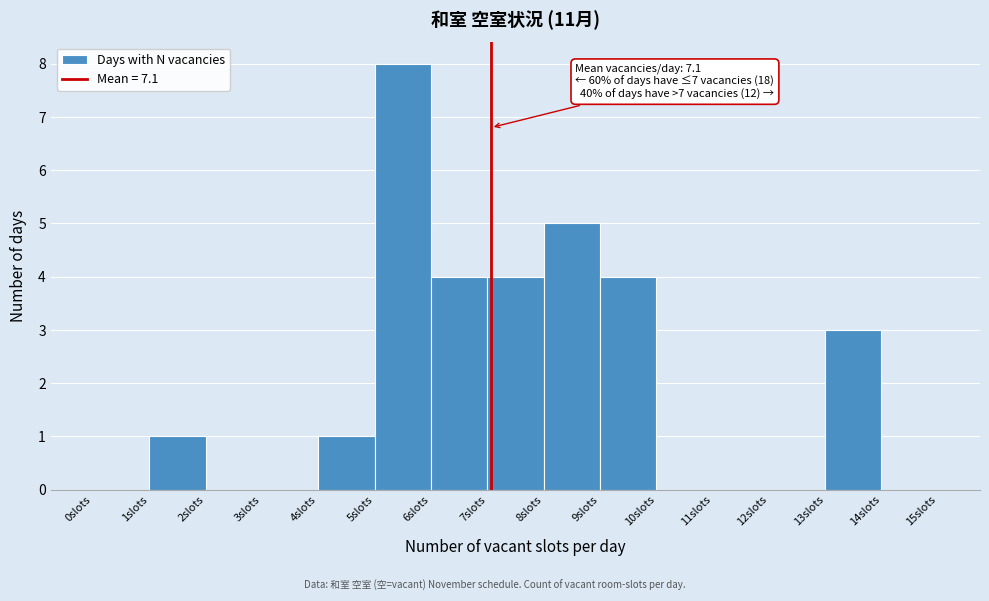

Which range on the x-axis has the tallest bar?

5 to 6